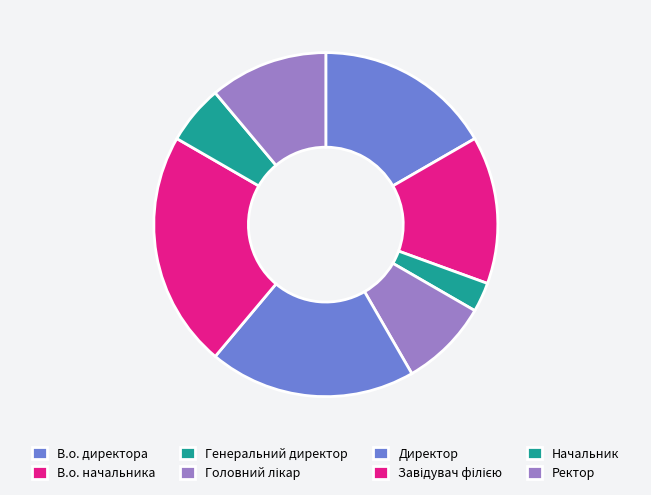

What portion of the pie excludes Начальник?

94.4%